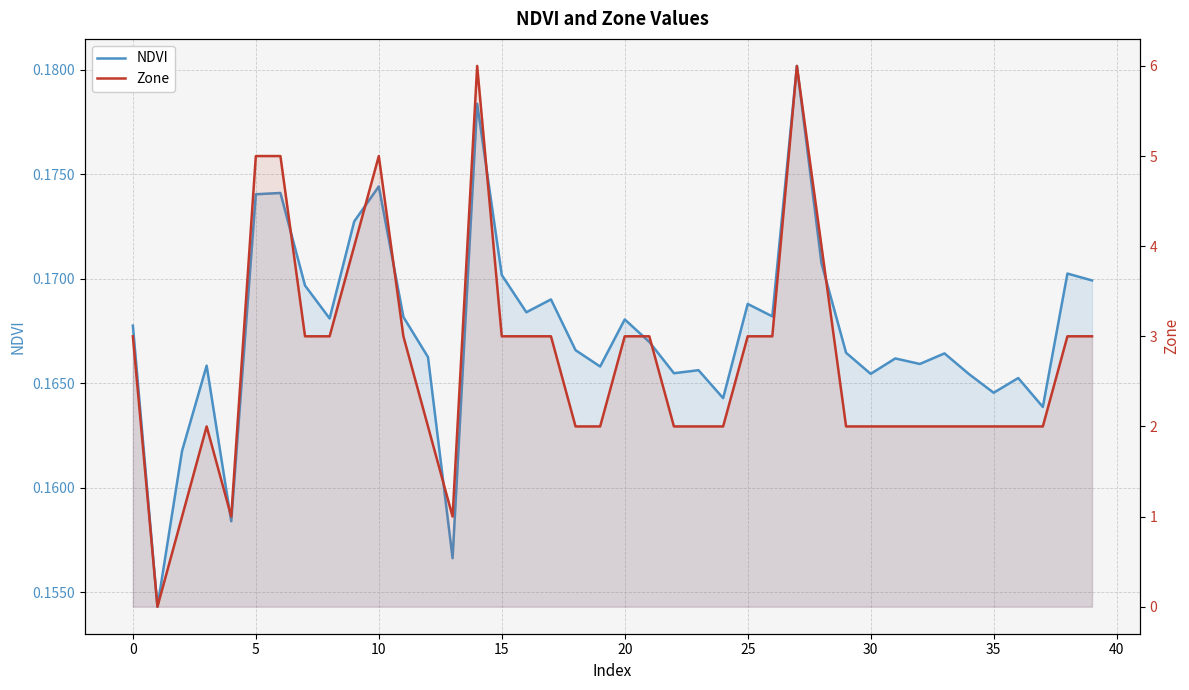

Does the chart display data point markers on the line(s)?

No